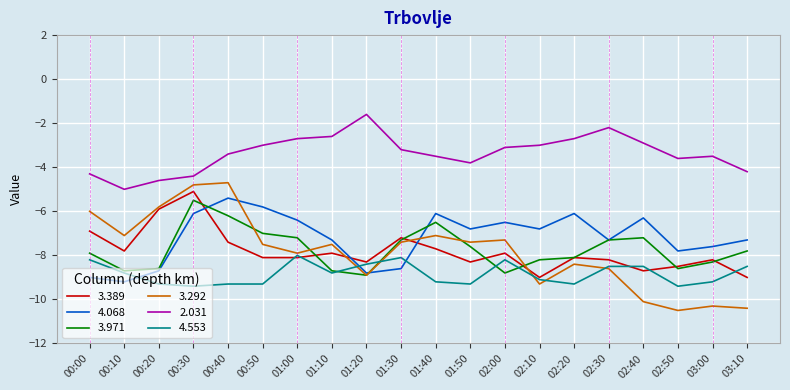

In 2.031, how many points are lower than both neighbors (excluding endpoints)?

3